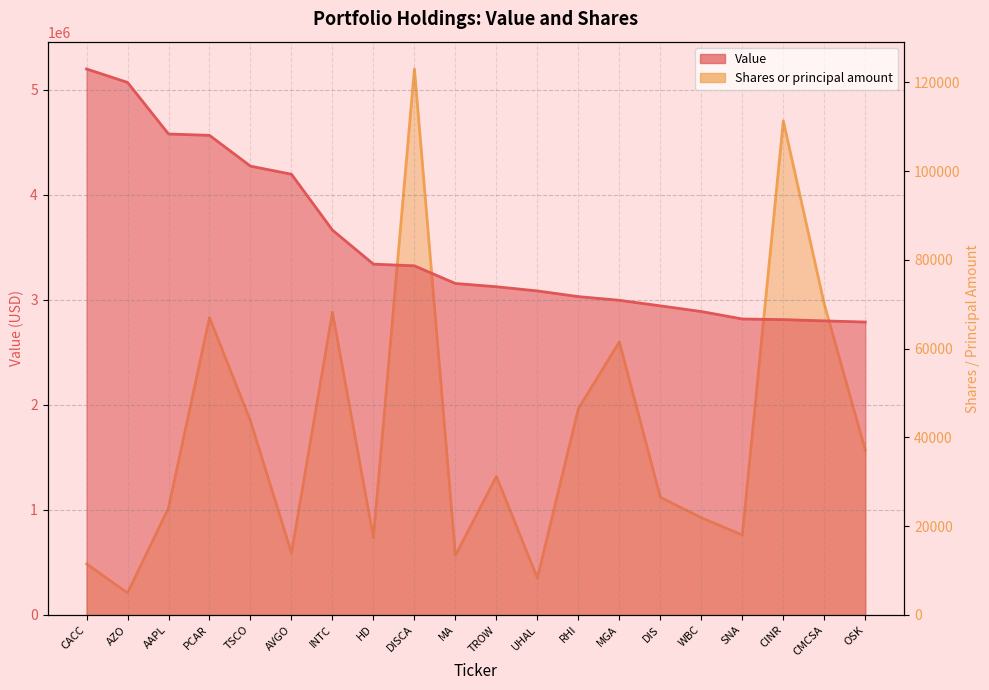

Between HD and CMCSA, which series saw the biggest shift?

Value